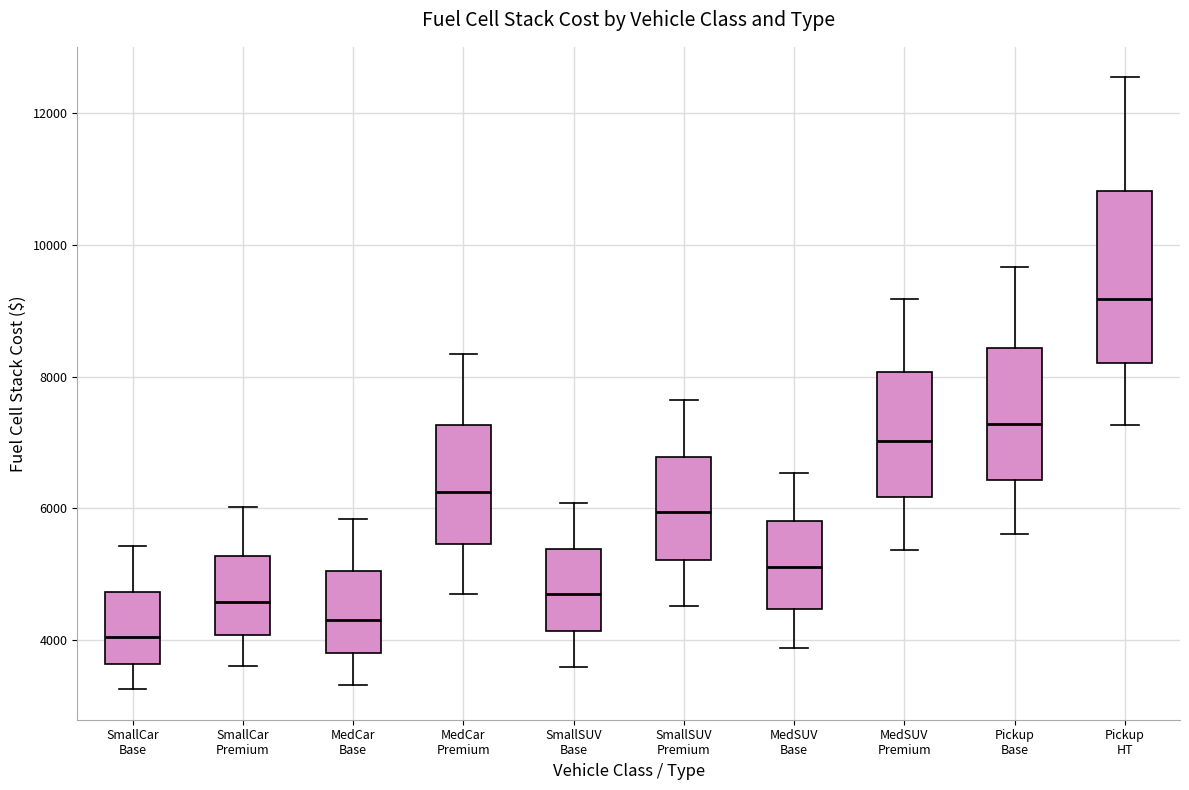

Reading left to right, read every box against the y-axis: the position of its median line, the range the box covers, and the ends of its whiskers. The values are not printed on the chart, so give them approximately, as read against the axis.

SmallCar Base: median 4000, box 3600 to 4800, whiskers 3200 to 5400
SmallCar Premium: median 4600, box 4000 to 5200, whiskers 3600 to 6000
MedCar Base: median 4400, box 3800 to 5000, whiskers 3400 to 5800
MedCar Premium: median 6200, box 5400 to 7200, whiskers 4800 to 8400
SmallSUV Base: median 4600, box 4200 to 5400, whiskers 3600 to 6000
SmallSUV Premium: median 6000, box 5200 to 6800, whiskers 4600 to 7600
MedSUV Base: median 5200, box 4400 to 5800, whiskers 3800 to 6600
MedSUV Premium: median 7000, box 6200 to 8000, whiskers 5400 to 9200
Pickup Base: median 7200, box 6400 to 8400, whiskers 5600 to 9600
Pickup HT: median 9200, box 8200 to 10800, whiskers 7200 to 12600